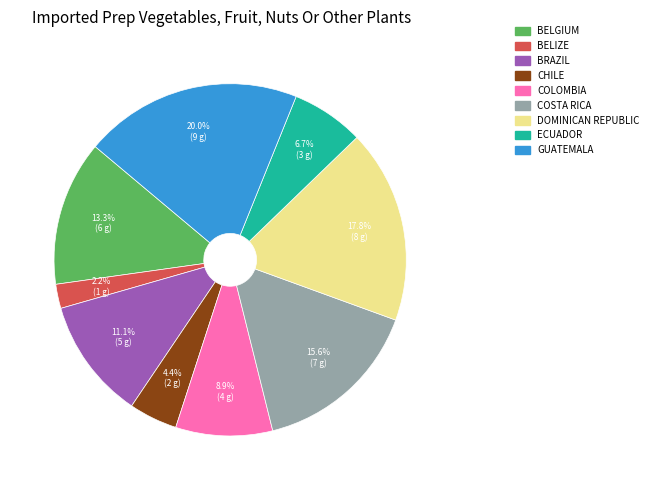

How many slices are in this pie chart?

9